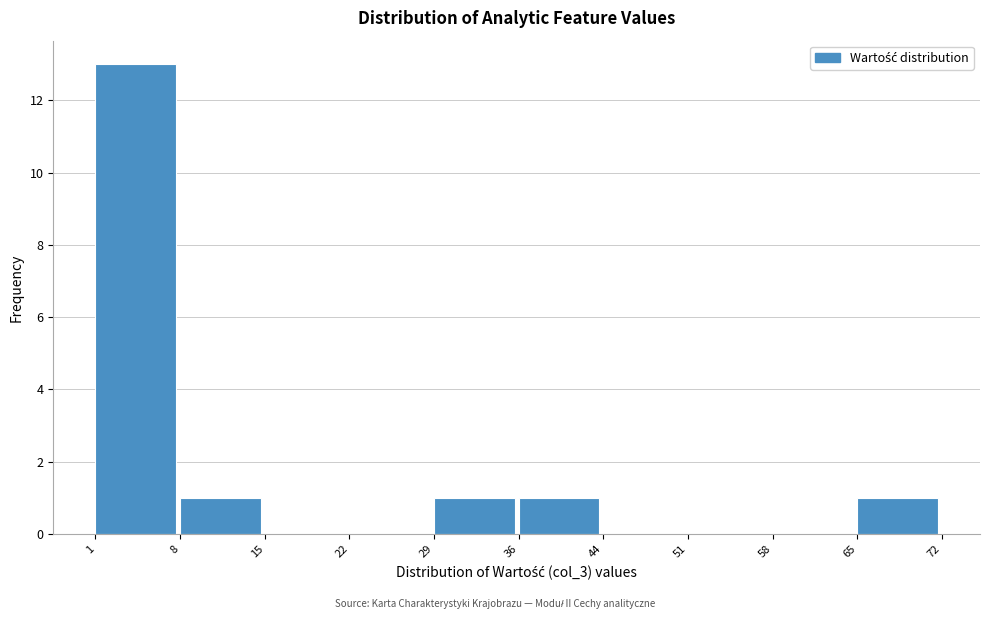

Which range on the x-axis has the tallest bar?

1 to 8